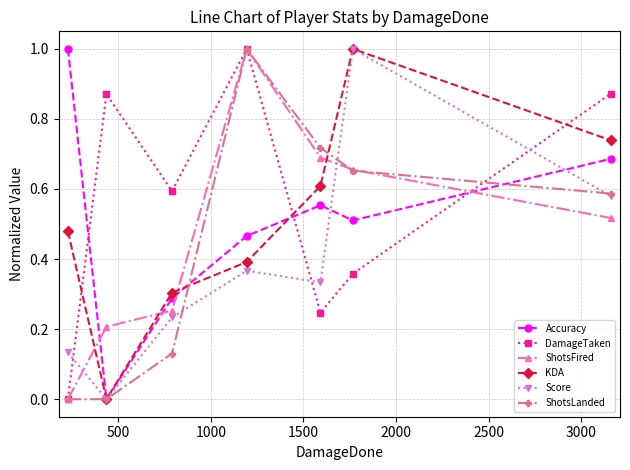

True or false: ShotsLanded has more than 1 interior local peaks.

False